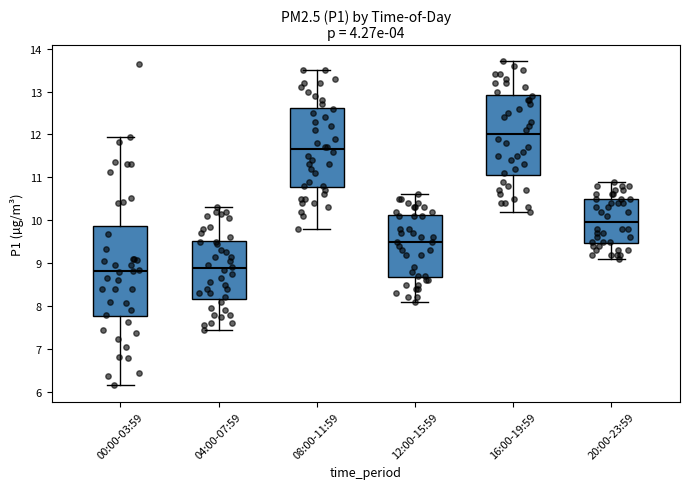

Which box is the tallest, from its lower edge to its upper edge?

00:00-03:59